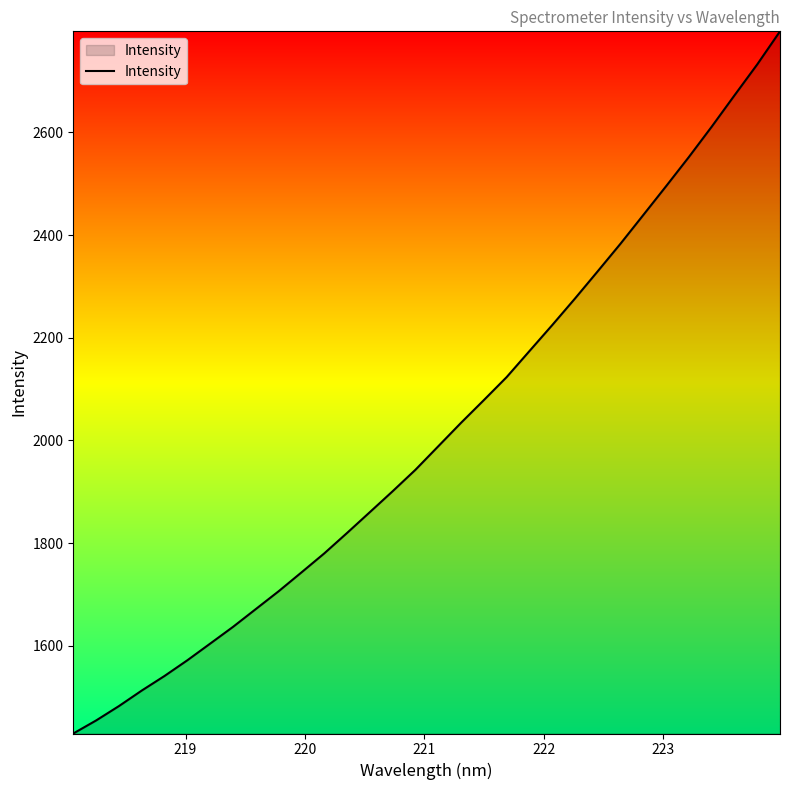

What is the minimum value shown in the chart?

1429.0